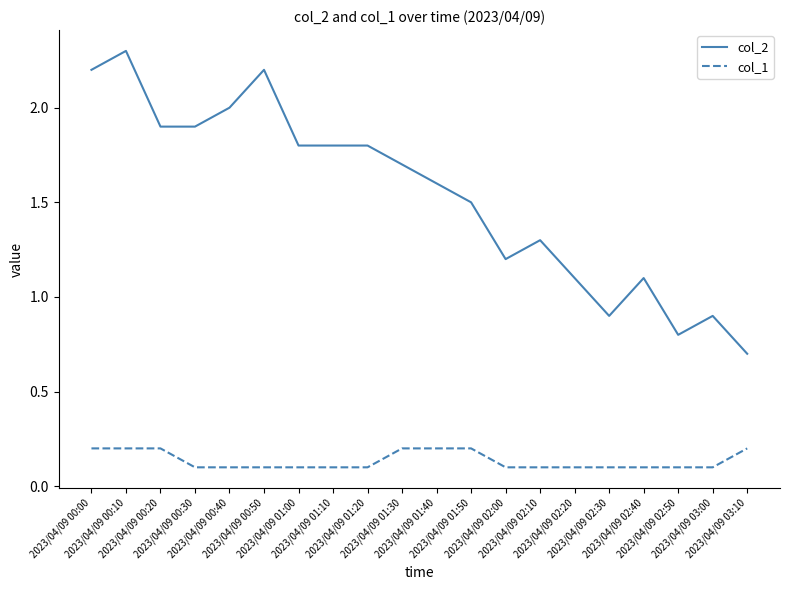

List the series in order of their peak value, lowest first.

col_1, col_2